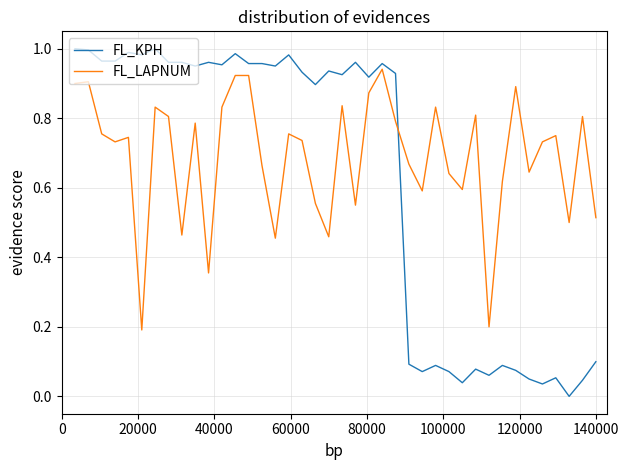

Which series has the largest total across all categories?

FL_LAPNUM